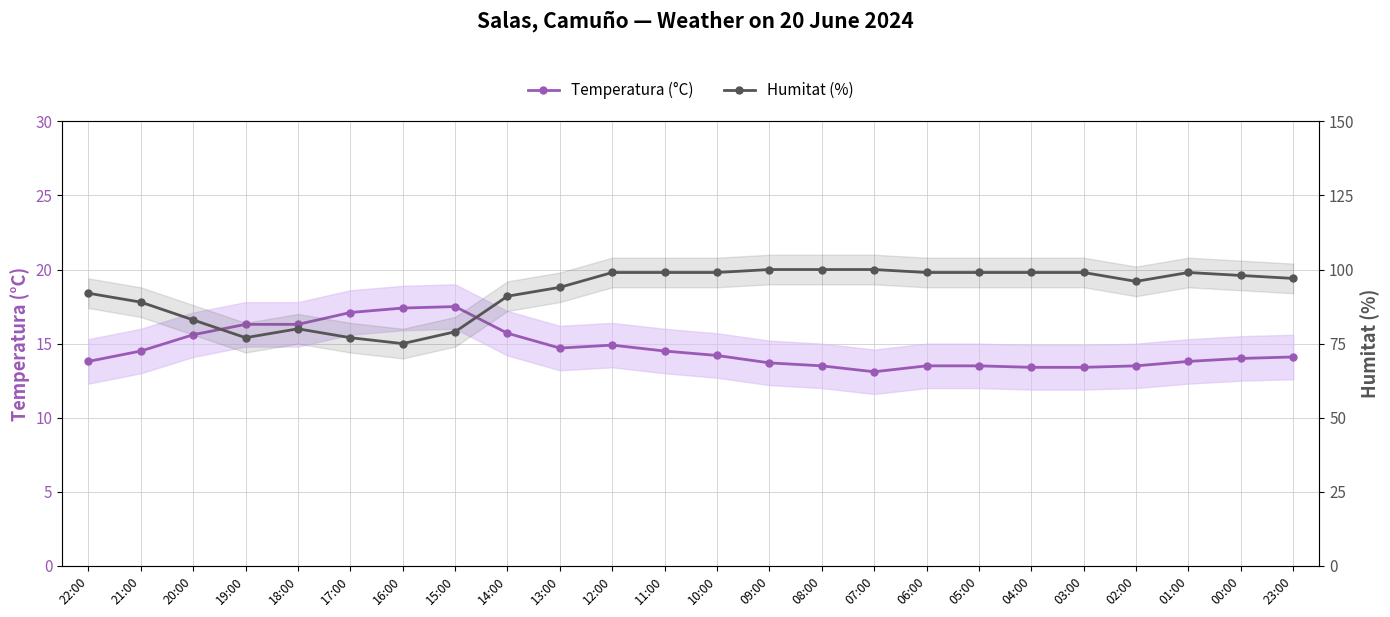

List the labels in order of Humitat (%) value, smallest first.

16:00, 19:00, 17:00, 15:00, 18:00, 20:00, 21:00, 14:00, 22:00, 13:00, 02:00, 23:00, 00:00, 12:00, 11:00, 10:00, 06:00, 05:00, 04:00, 03:00, 01:00, 09:00, 08:00, 07:00